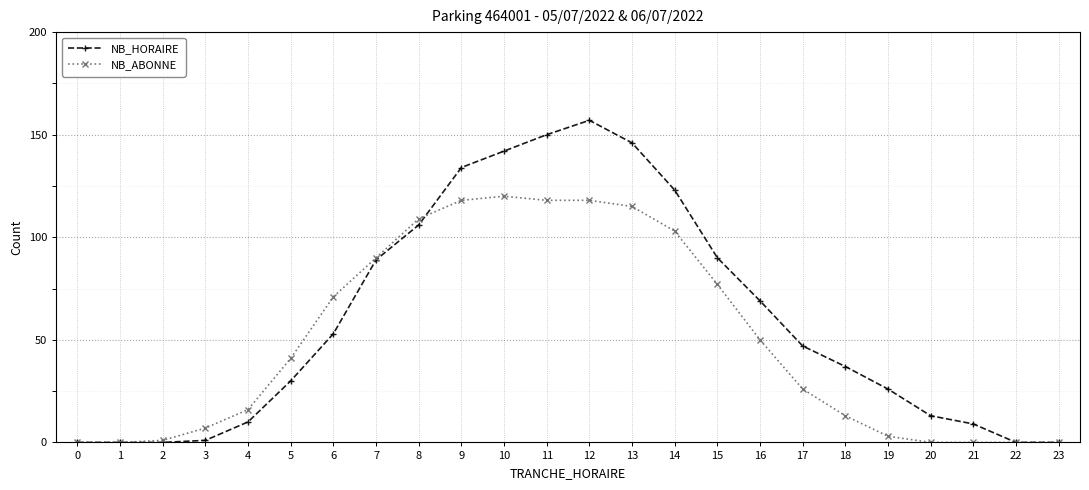

What is the sum of the NB_HORAIRE values at 3 and 10?

143